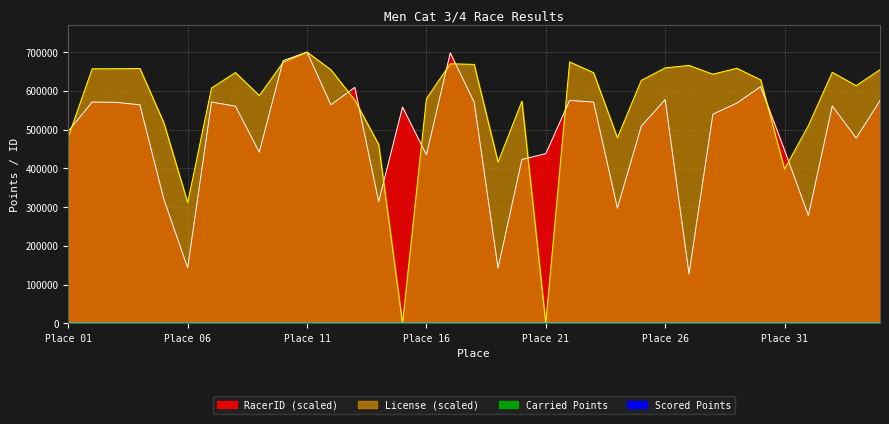

How many intersections are there between License and Scored Points?

4